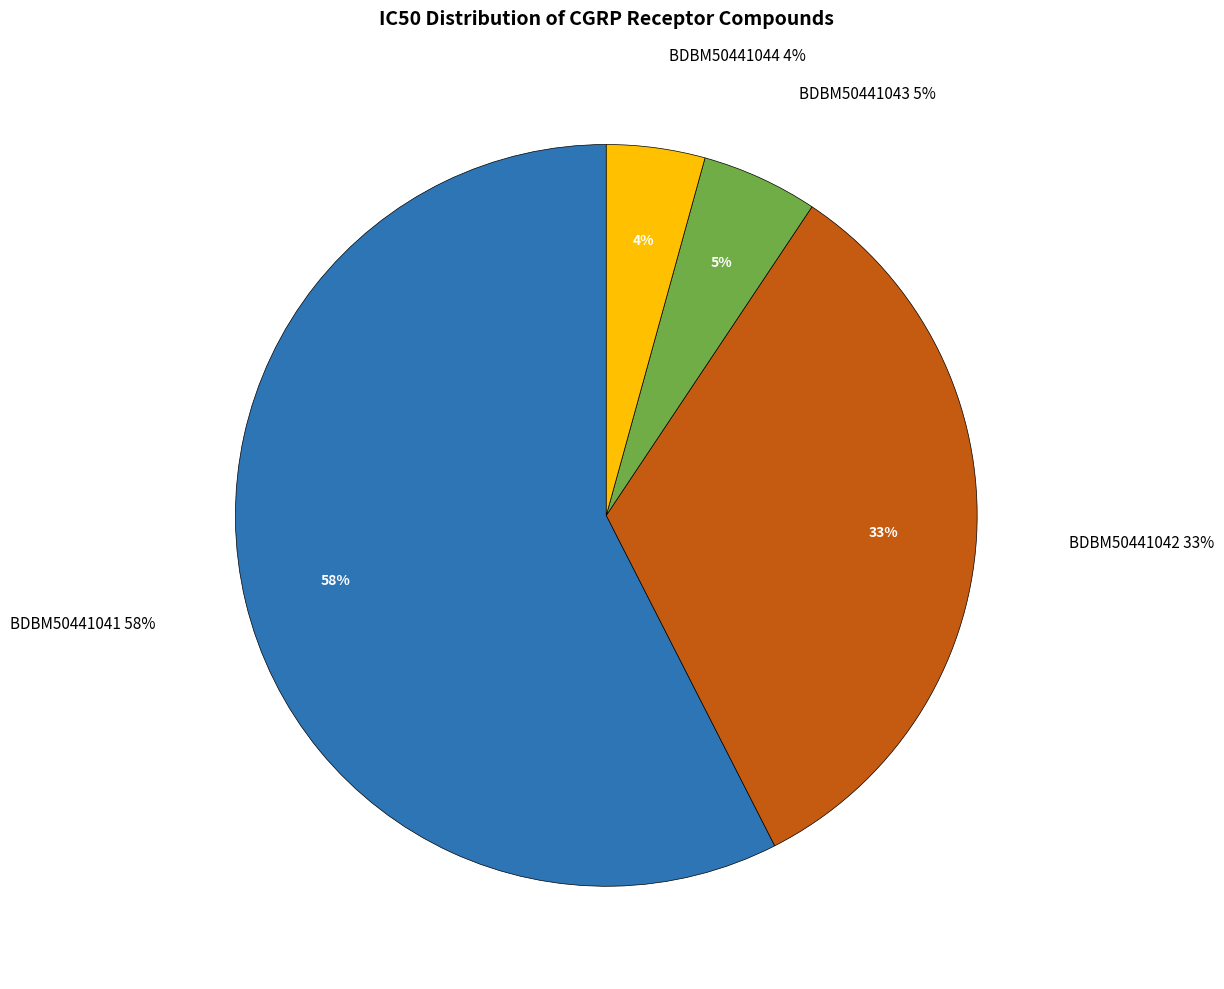

Approximately how many times larger is the value at BDBM50441043 compared to BDBM50441042?

0.2